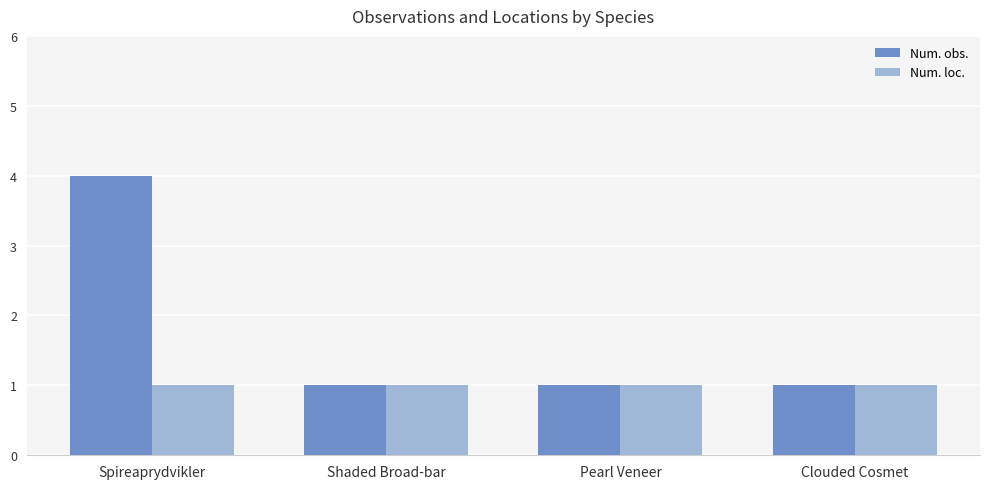

Which series has the largest total across all categories?

Num. obs.